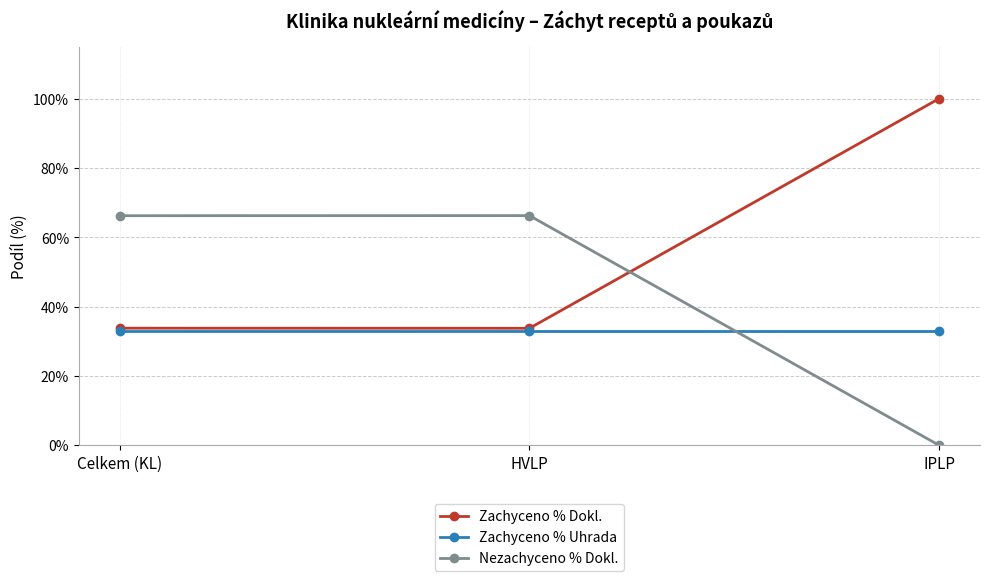

What is the label of the 3rd point from the left?

IPLP